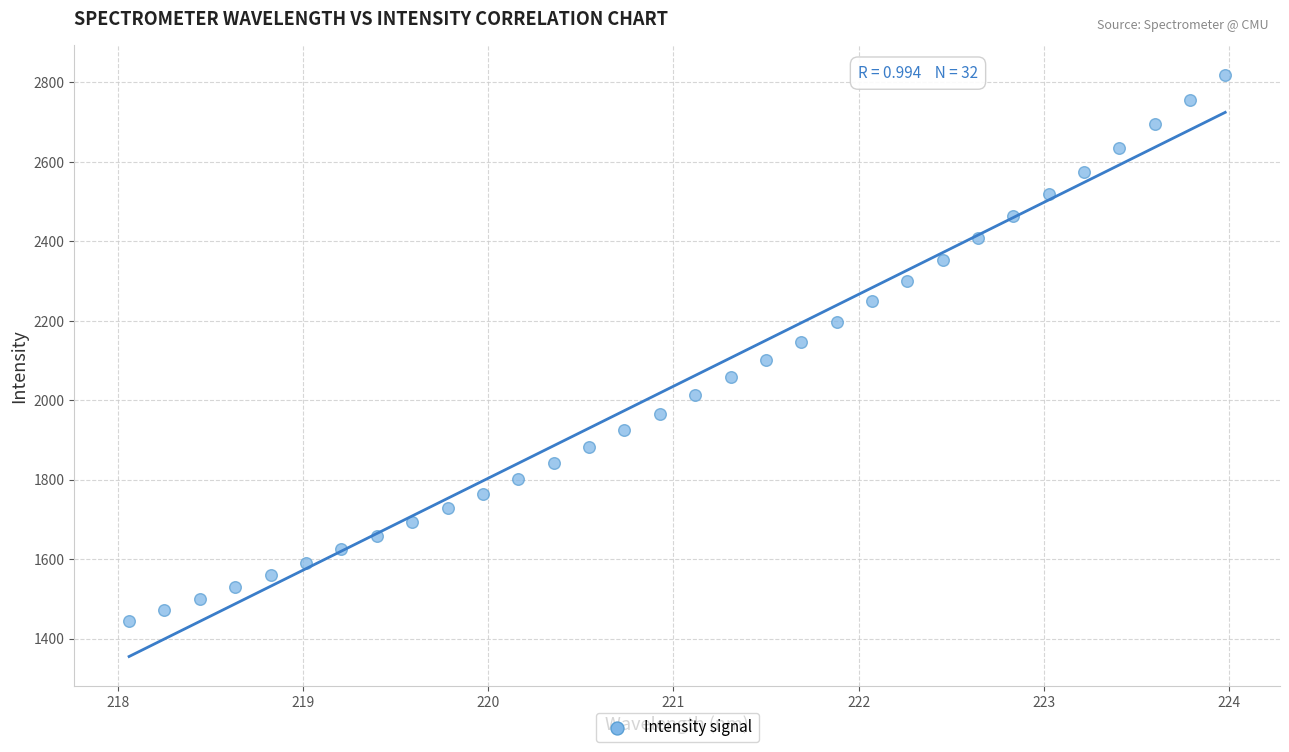

What is the range of Y values (max minus min)?

1374.5